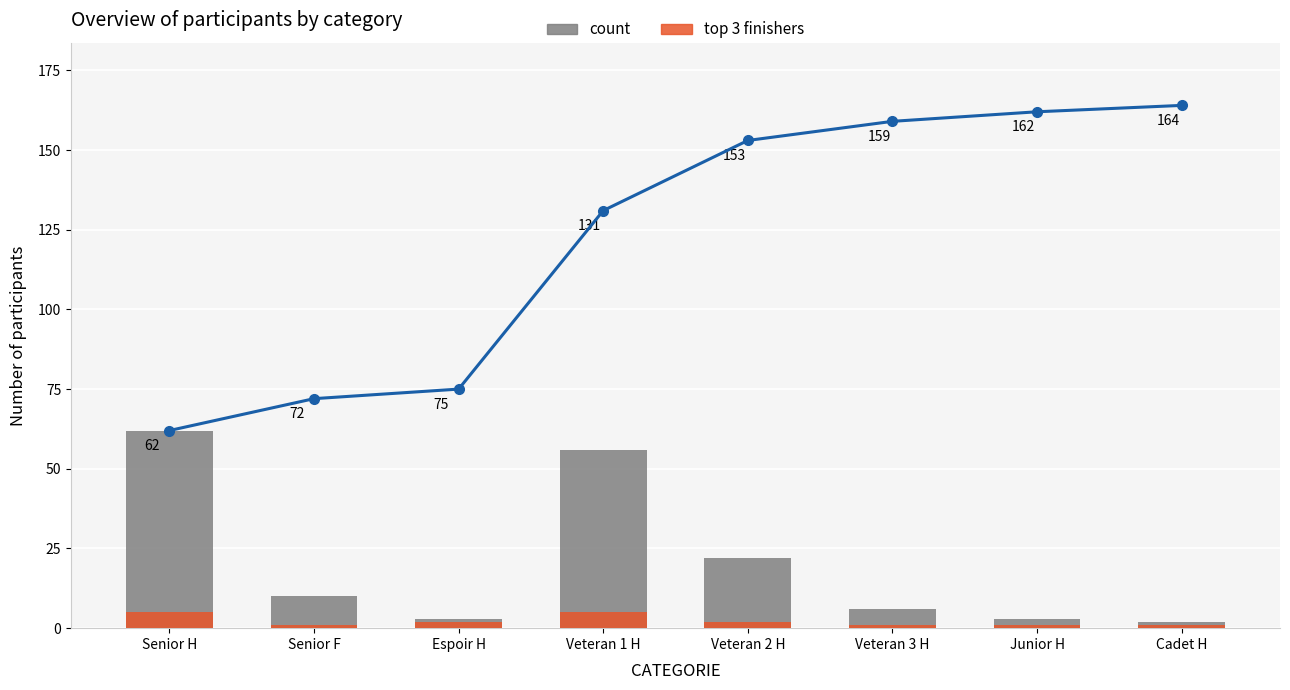

Read the top 3 finishers value at Veteran 3 H.

1